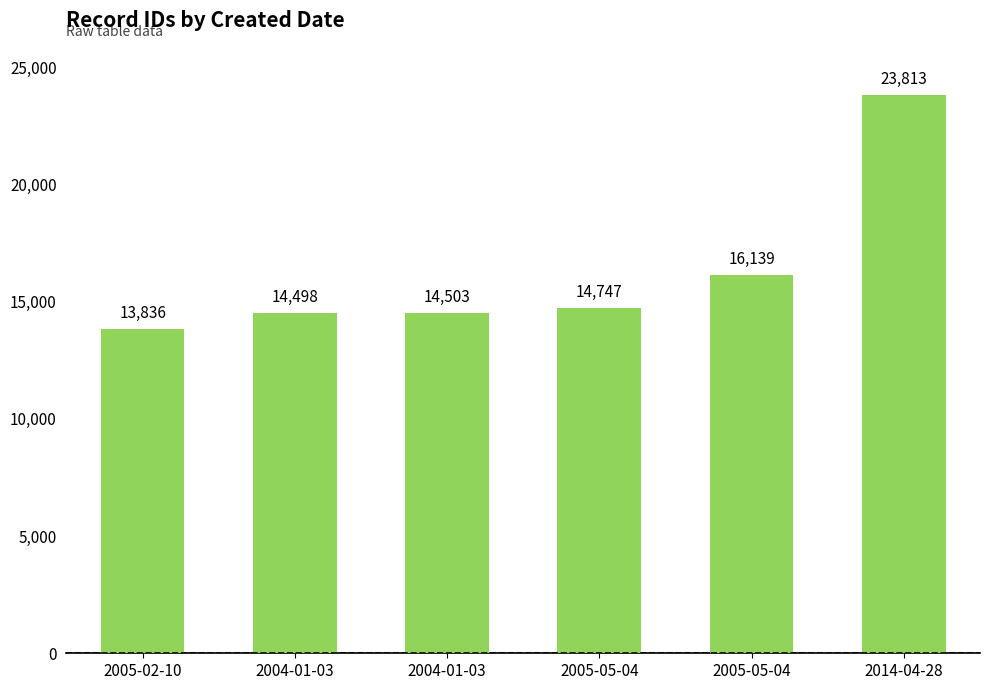

What is the change in value from 2005-02-10 to 2004-01-03?

+667